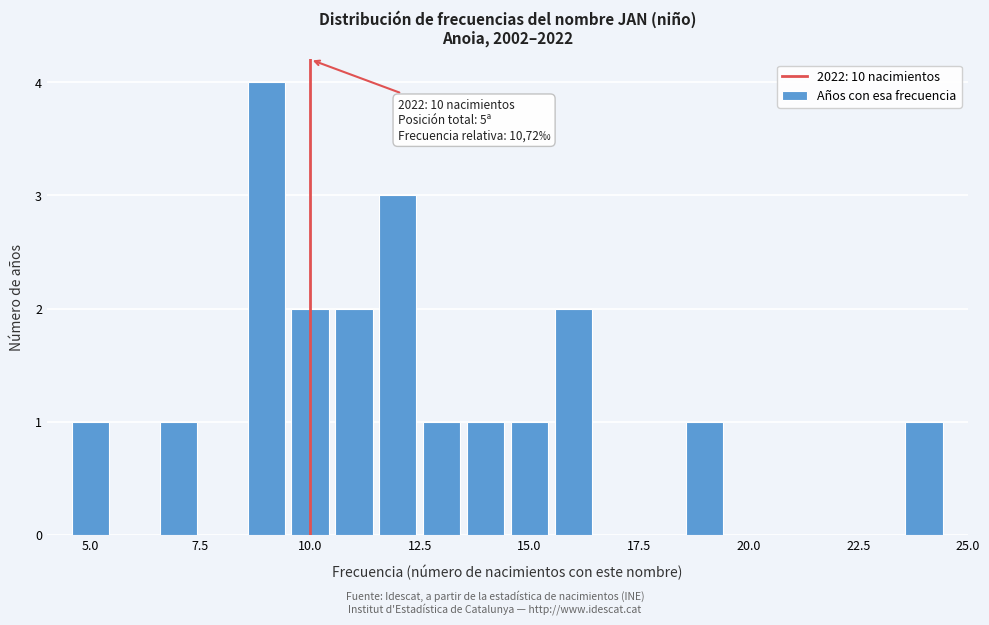

Around what value on the x-axis is the tallest bar? Give the approximate position of its centre, as read against the axis.

9.0